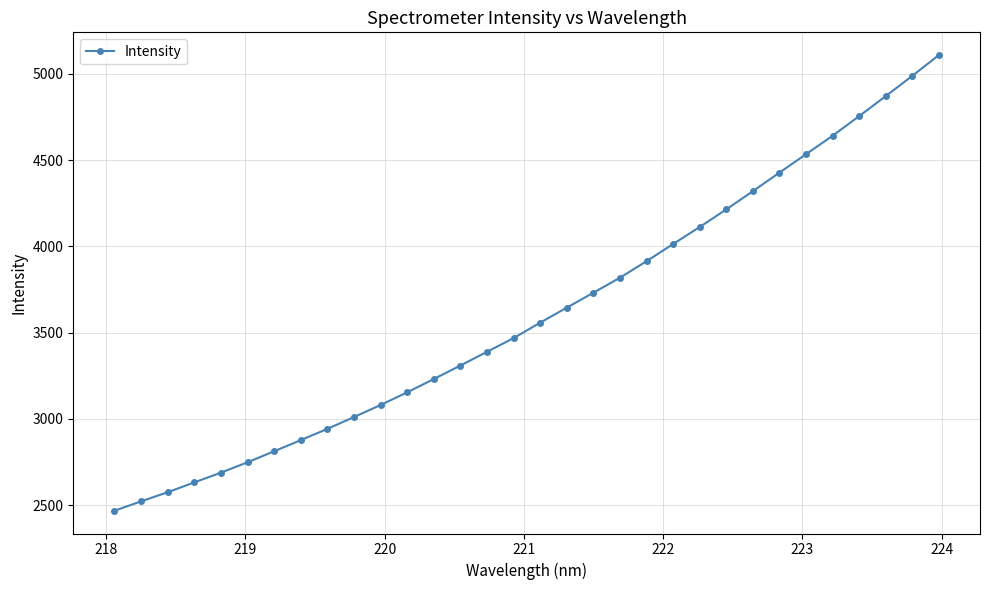

What is the greatest value displayed?

5109.4